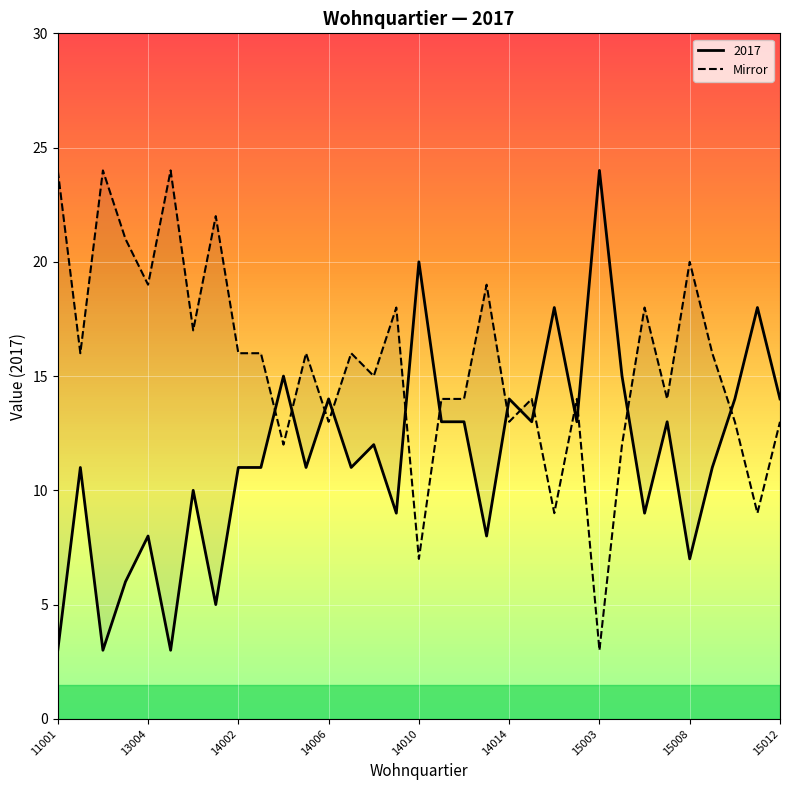

How many lines are shown in the chart?

1